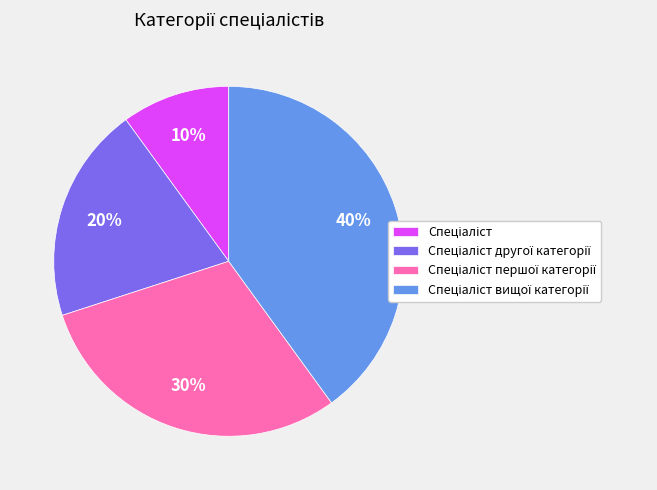

Count the number of slices in the pie.

4